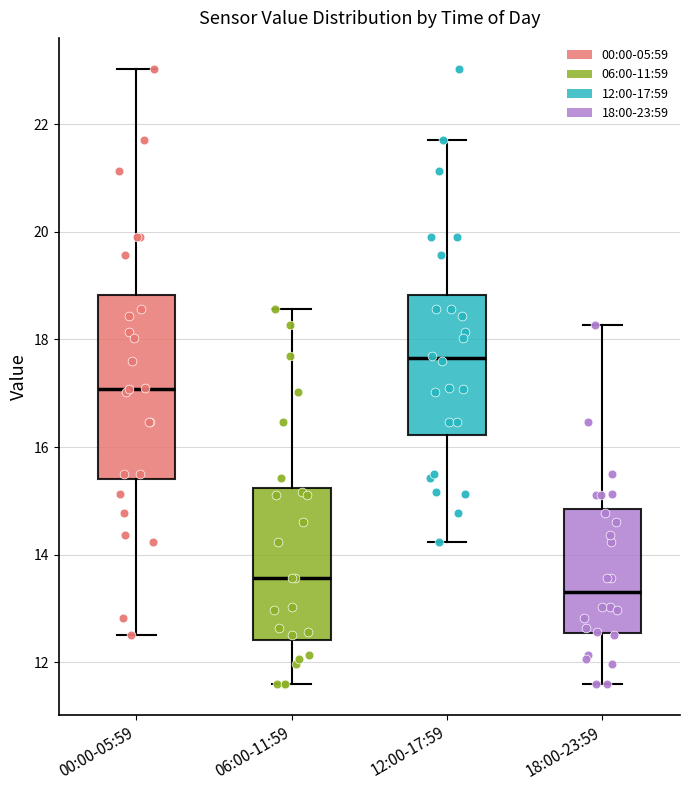

Reading left to right, read every box against the y-axis: the position of its median line, the range the box covers, and the ends of its whiskers. The values are not printed on the chart, so give them approximately, as read against the axis.

00:00-05:59: median 17.0, box 15.4 to 18.8, whiskers 12.6 to 23.0
06:00-11:59: median 13.6, box 12.4 to 15.2, whiskers 11.6 to 18.6
12:00-17:59: median 17.6, box 16.2 to 18.8, whiskers 14.2 to 21.8
18:00-23:59: median 13.4, box 12.6 to 14.8, whiskers 11.6 to 18.2